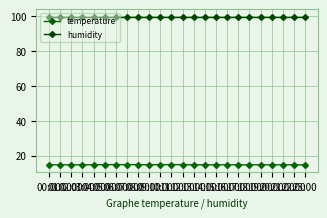

What is the sum of all humidity values?

2397.6